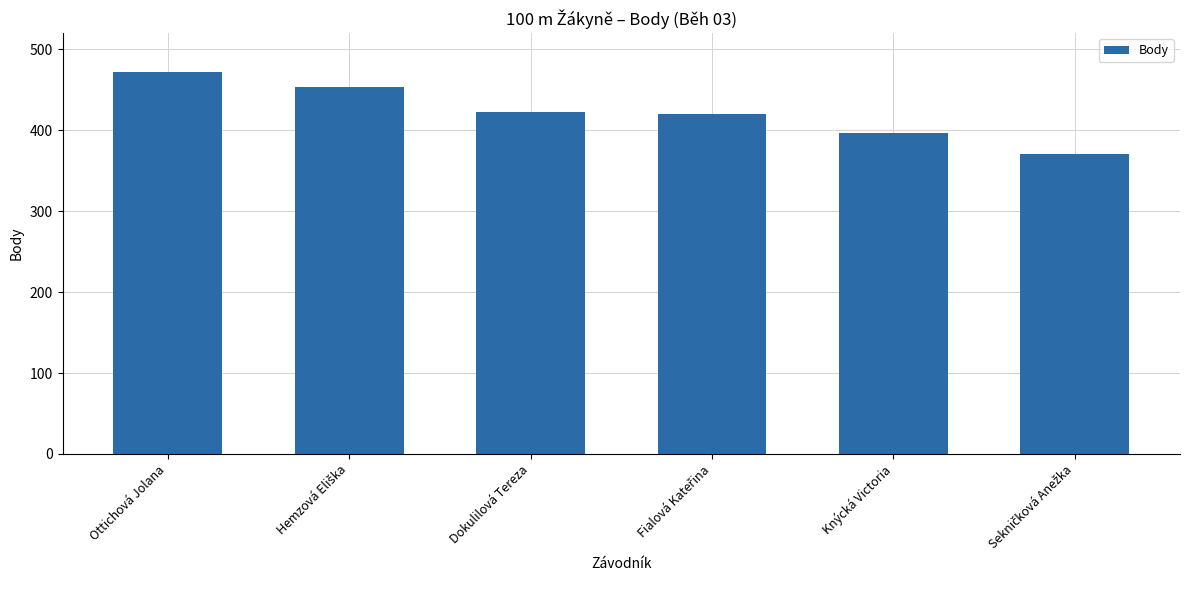

Between Dokulilová Tereza and Ottichová Jolana, which is larger?

Ottichová Jolana